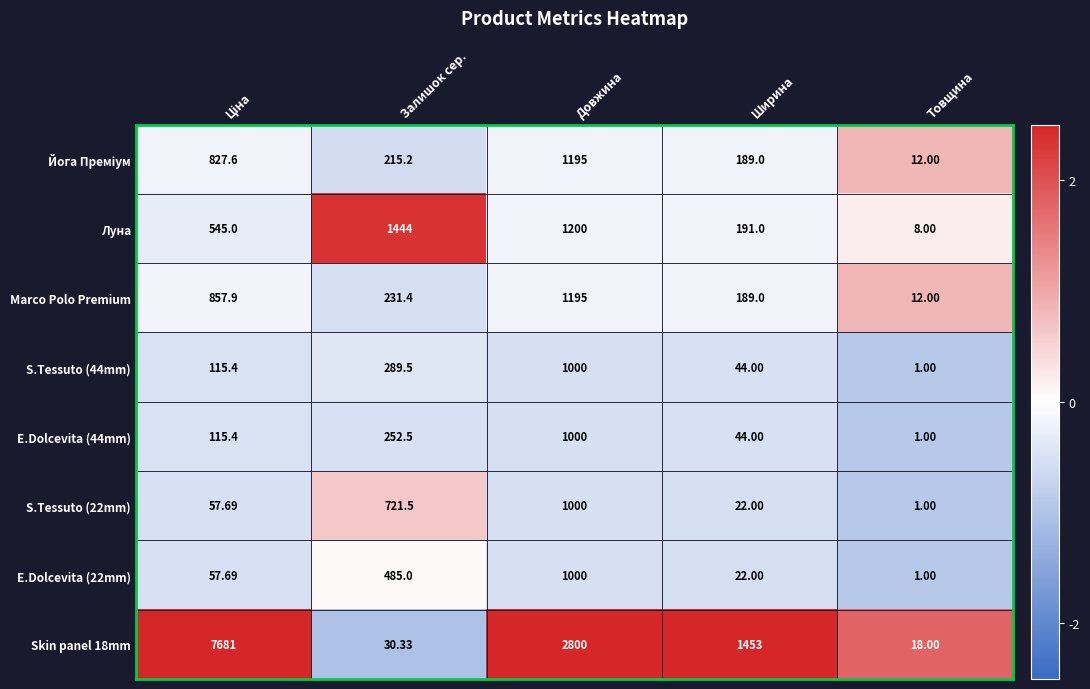

Is the value of E.Dolcevita (44mm) at Довжина greater than the value of S.Tessuto (44mm) at Товщина?

Yes